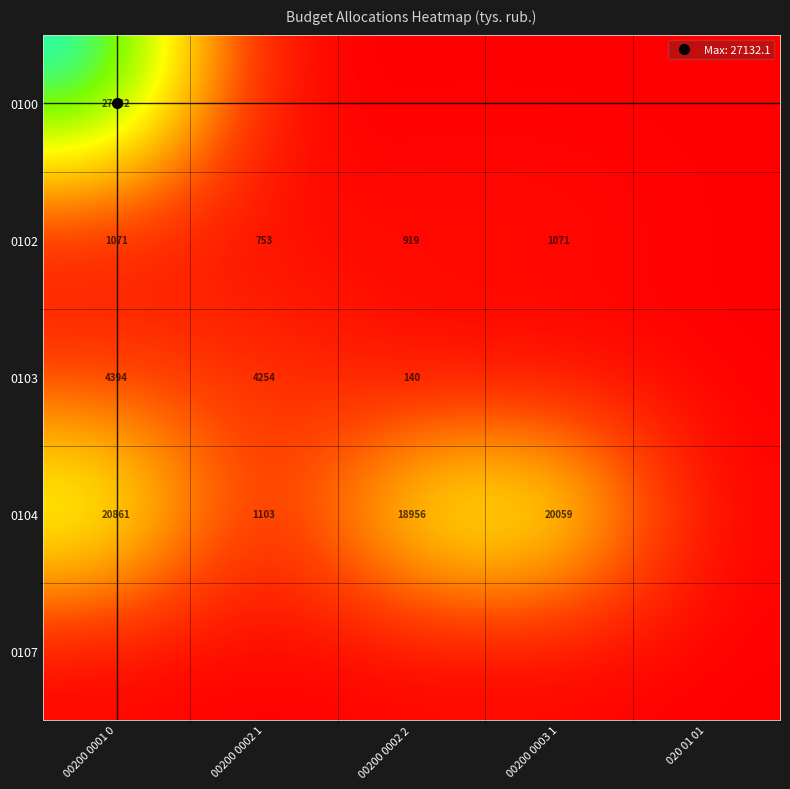

At which label is 0104 closest to 10430?

00200 0002 2